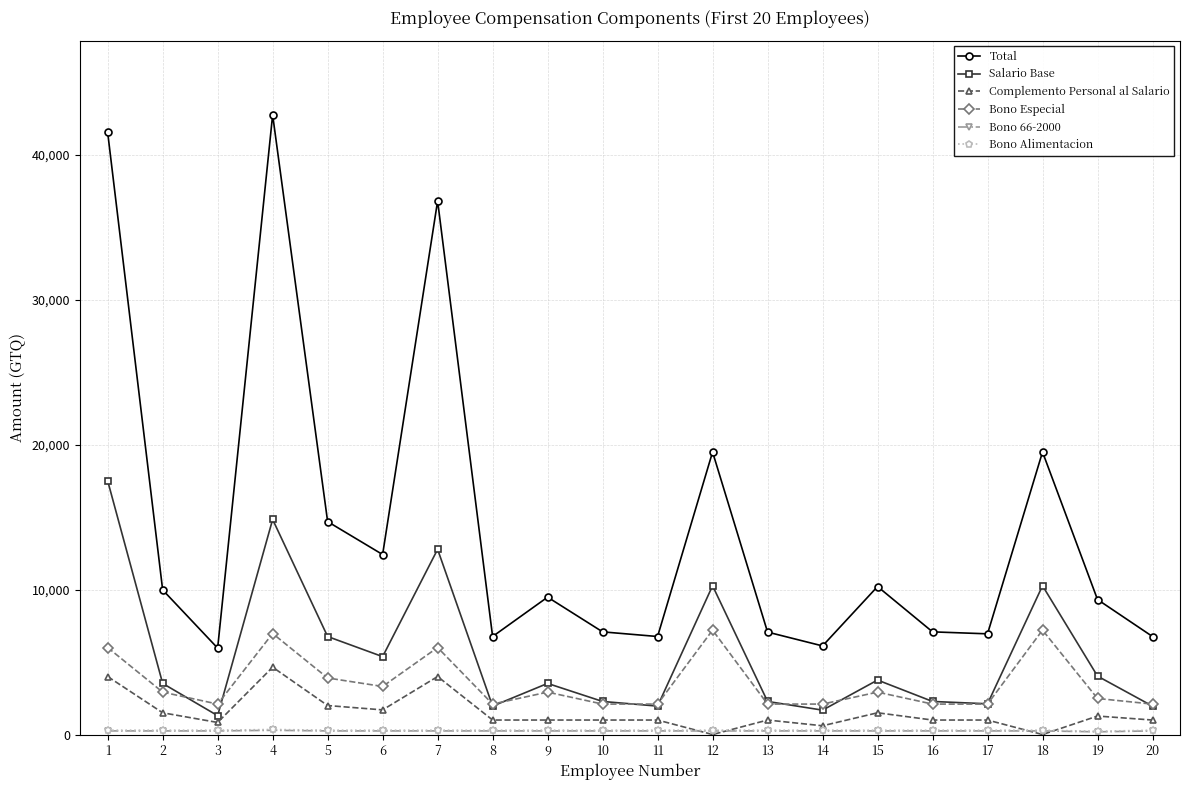

True or false: Salario Base has more than 0 interior local peaks.

True